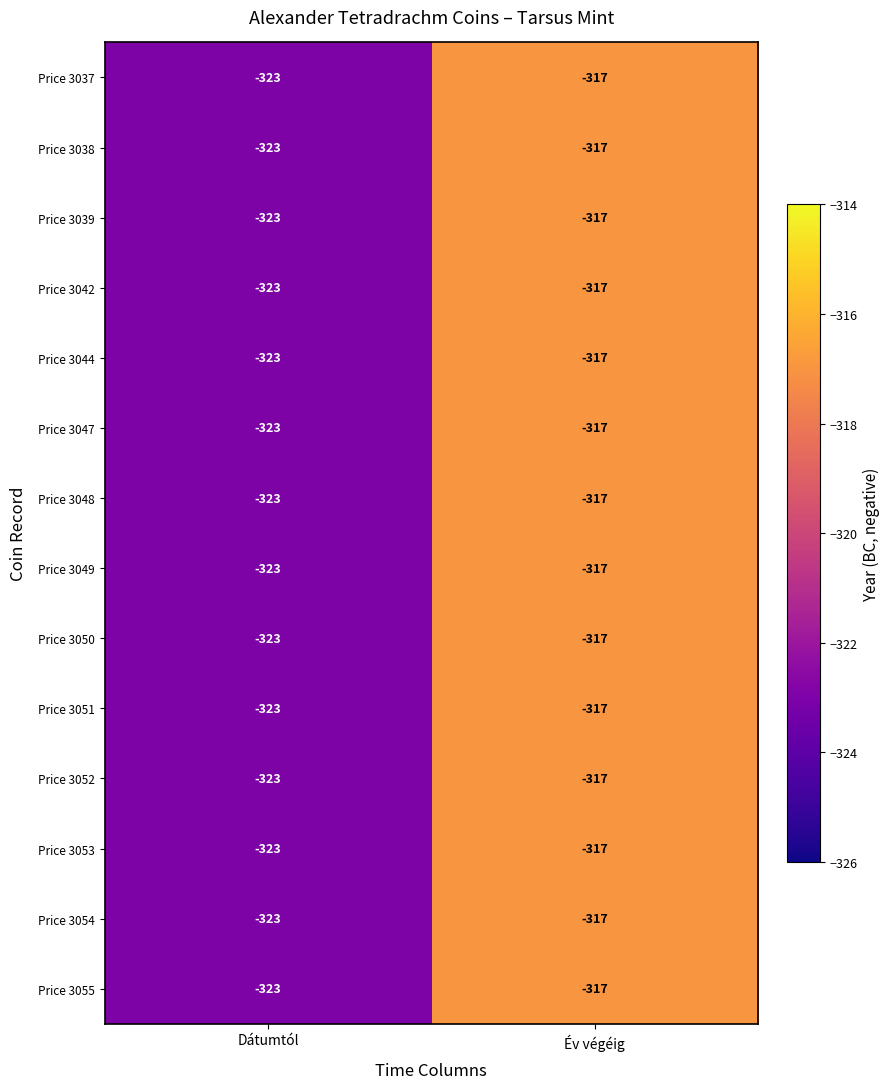

Reading right to left, list all the values displayed in this chart.

Price 3037: Év végéig=-317	Dátumtól=-323
Price 3038: Év végéig=-317	Dátumtól=-323
Price 3039: Év végéig=-317	Dátumtól=-323
Price 3042: Év végéig=-317	Dátumtól=-323
Price 3044: Év végéig=-317	Dátumtól=-323
Price 3047: Év végéig=-317	Dátumtól=-323
Price 3048: Év végéig=-317	Dátumtól=-323
Price 3049: Év végéig=-317	Dátumtól=-323
Price 3050: Év végéig=-317	Dátumtól=-323
Price 3051: Év végéig=-317	Dátumtól=-323
Price 3052: Év végéig=-317	Dátumtól=-323
Price 3053: Év végéig=-317	Dátumtól=-323
Price 3054: Év végéig=-317	Dátumtól=-323
Price 3055: Év végéig=-317	Dátumtól=-323